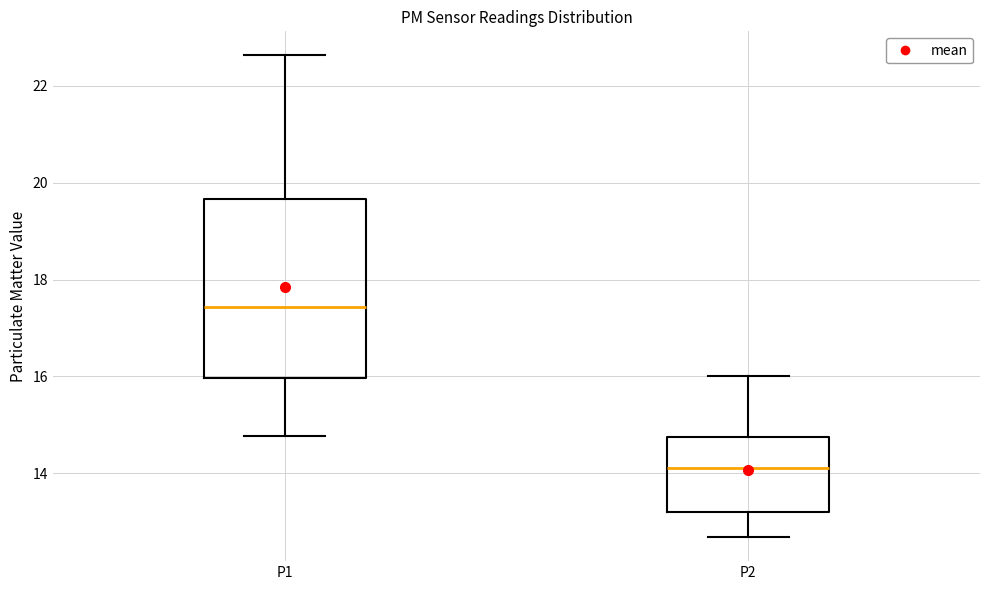

Where does the lower whisker of the box for P2 end on the y-axis? The values are not printed on the chart, so give them approximately, as read against the axis.

12.6